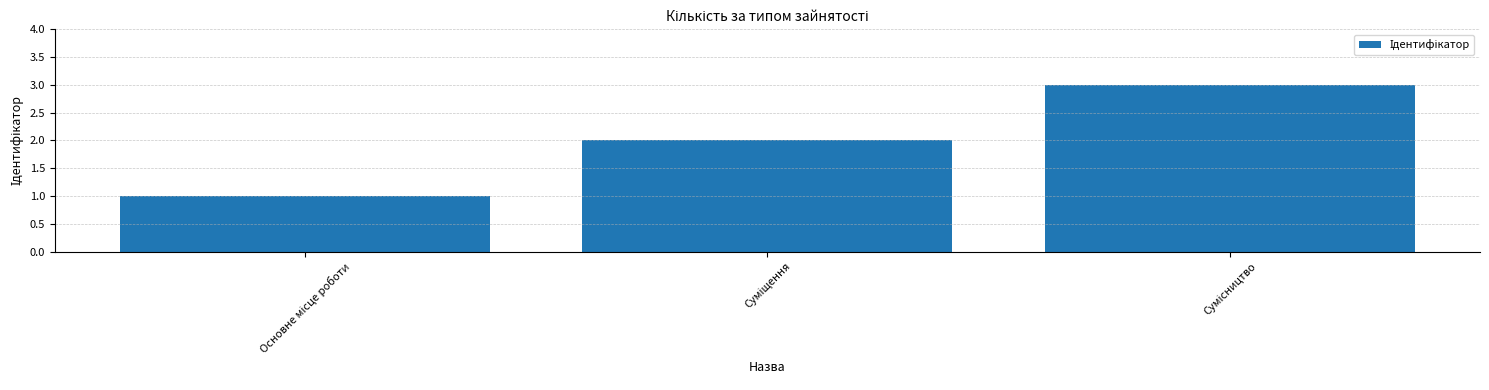

How many values are below 2?

1